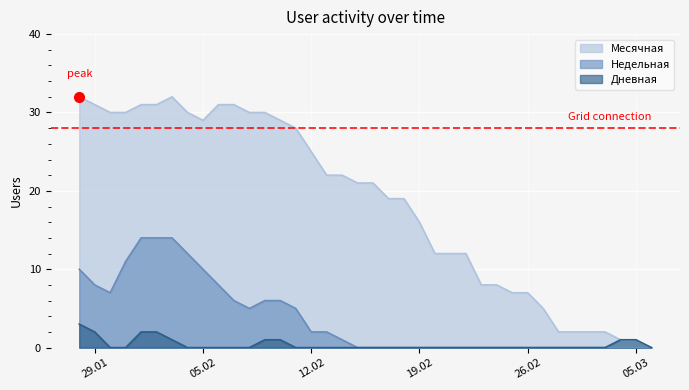

Which series has the widest spread of values?

Месячная